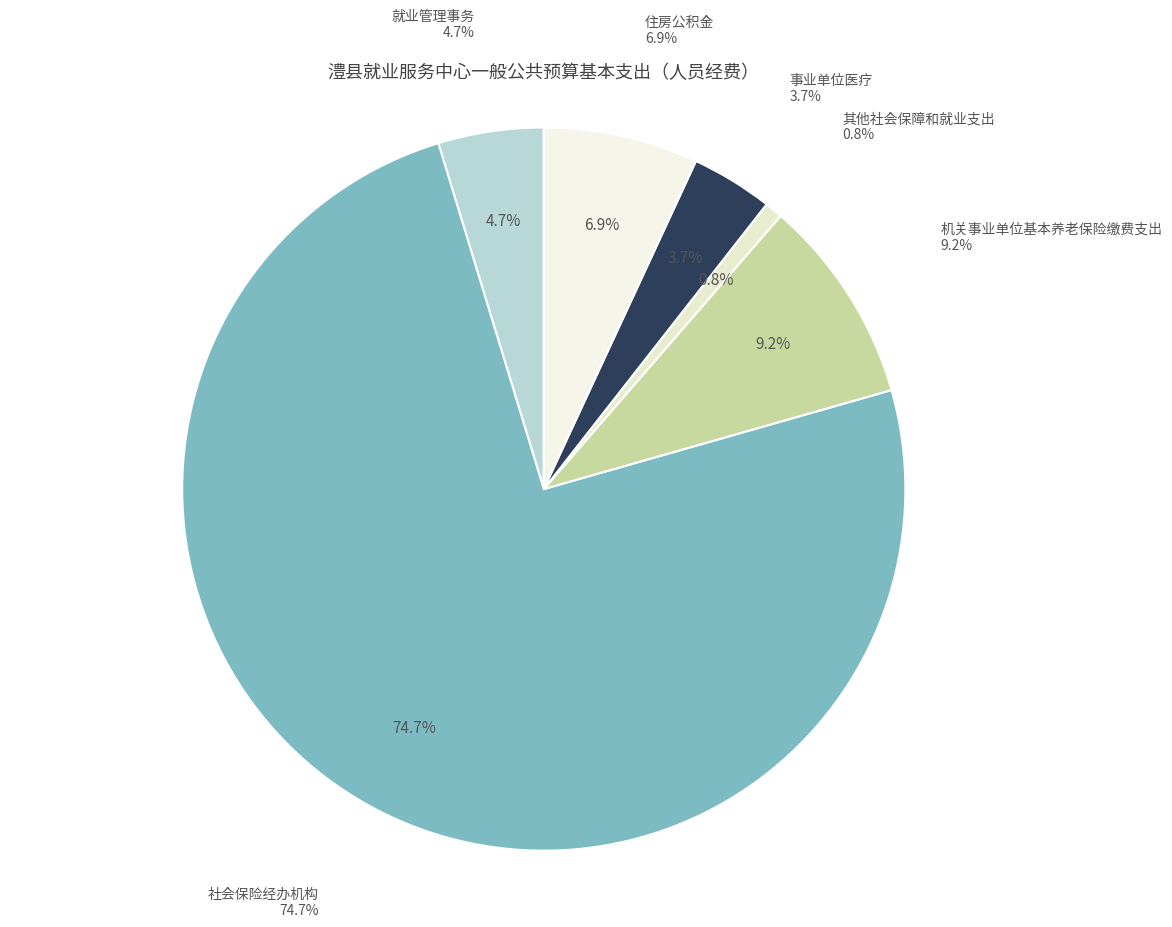

To the nearest percent, what is the combined percentage of 住房公积金 and 其他社会保障和就业支出?

8%